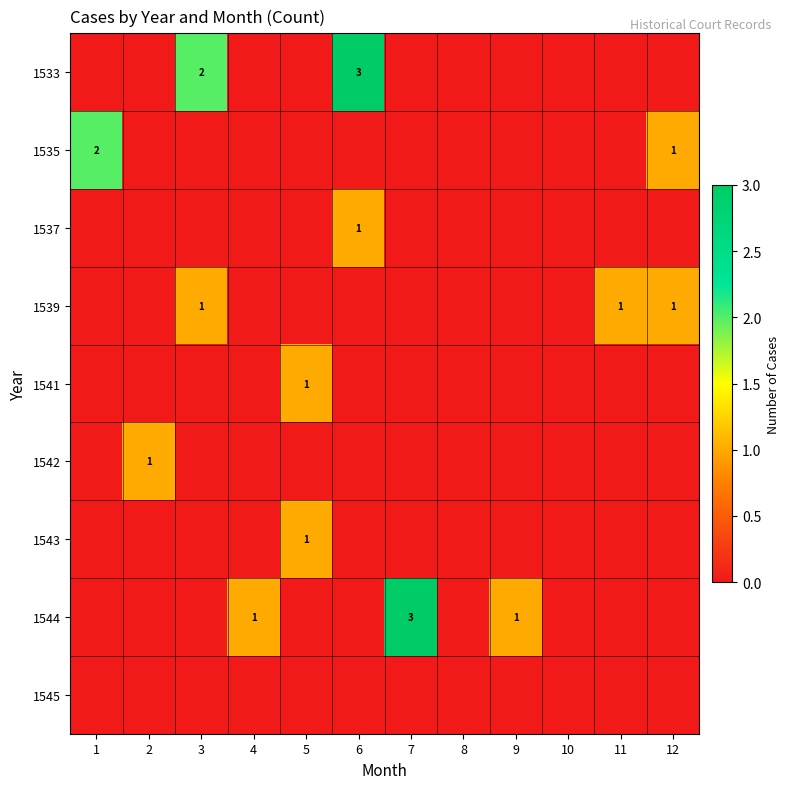

Is it true that 1539 equals 1 at 3?

True